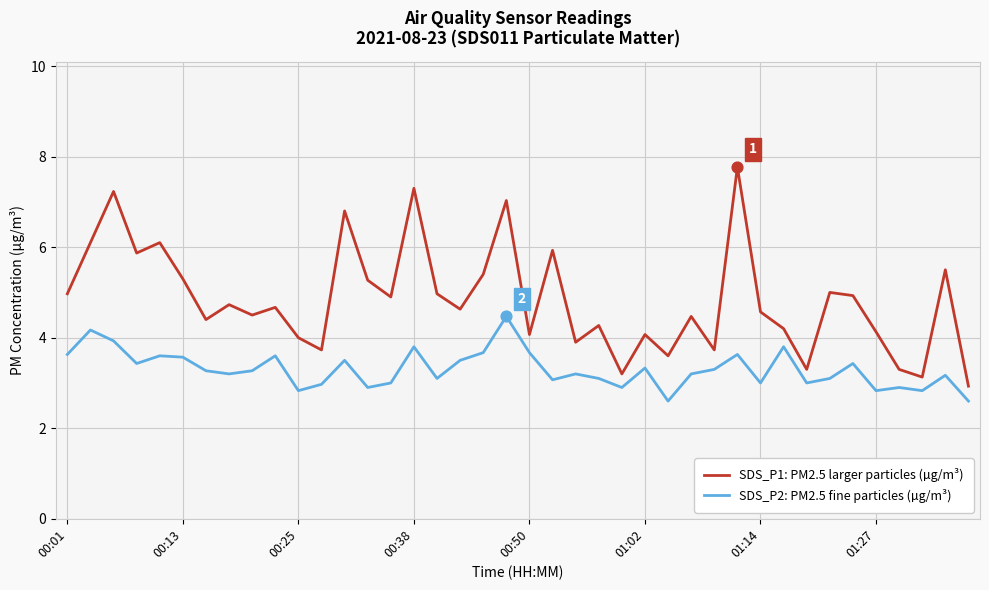

List the series in order of their peak value, lowest first.

SDS_P2: PM2.5 fine particles (µg/m³), SDS_P1: PM2.5 larger particles (µg/m³)